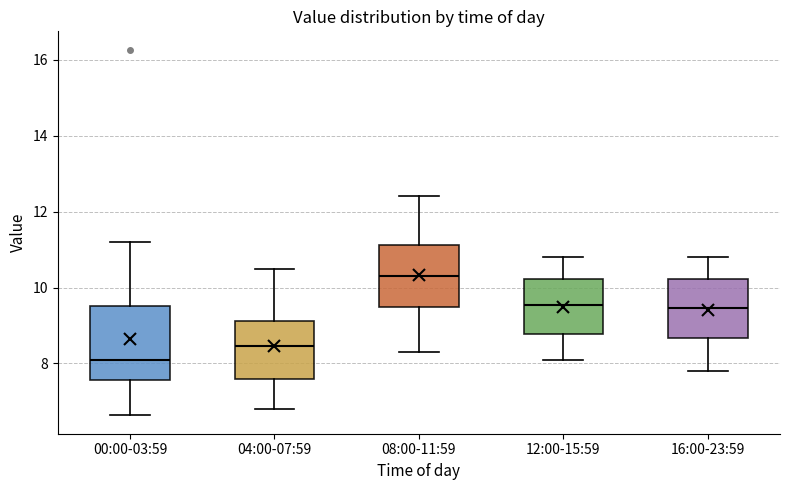

Where does the median line of the box for 12:00-15:59 sit on the y-axis? The values are not printed on the chart, so give them approximately, as read against the axis.

9.6